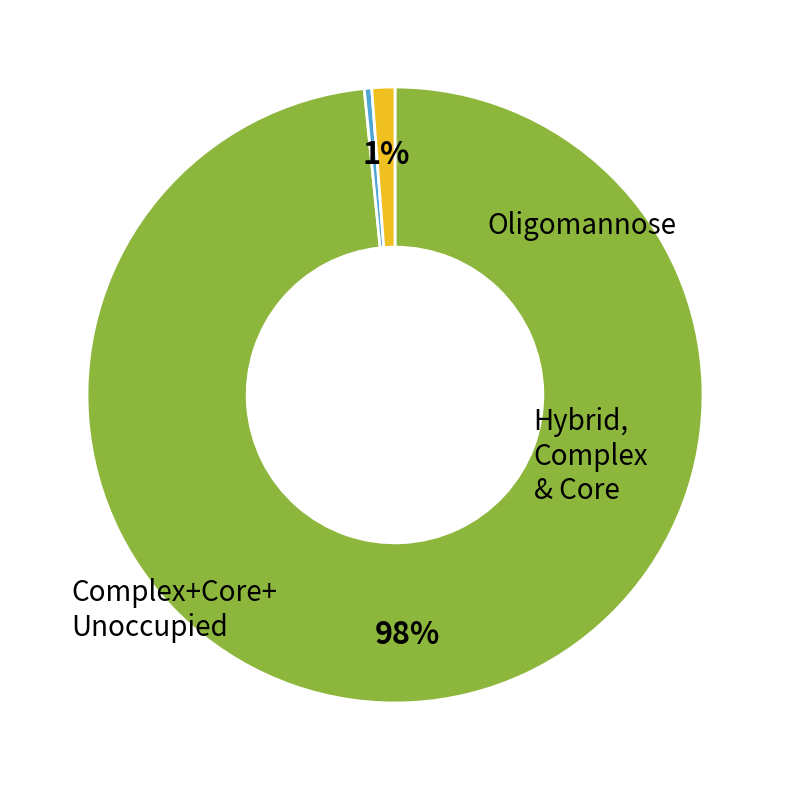

Does any single category account for the majority?

Yes